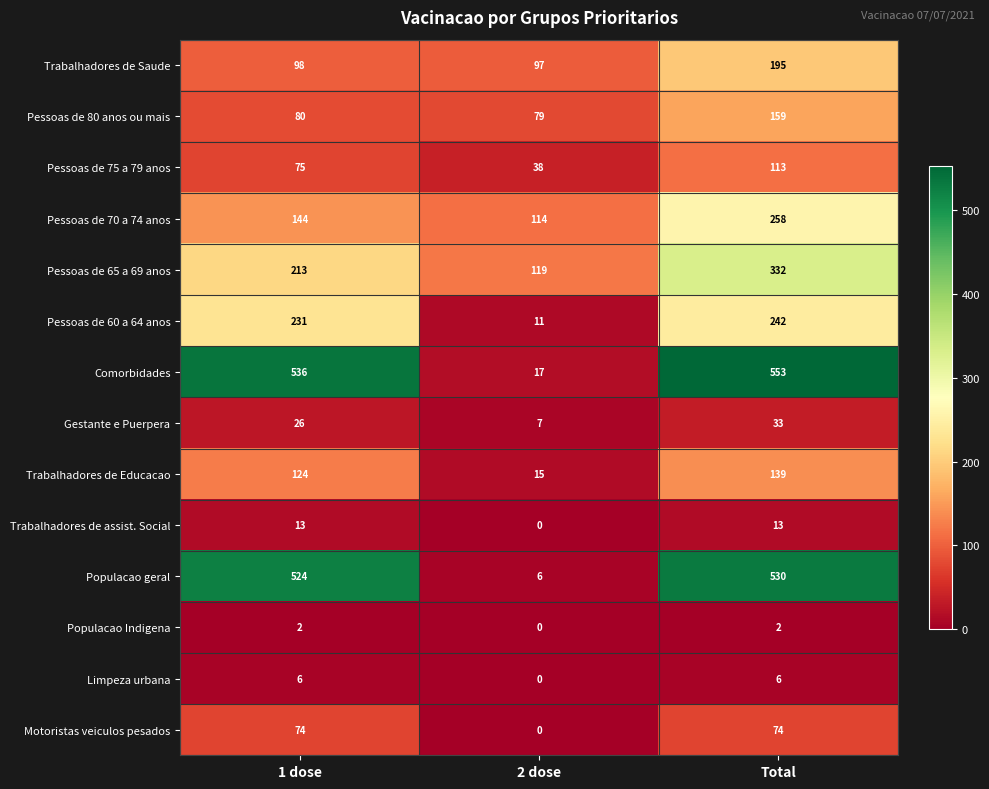

What is the spread (max minus min) of values at 1 dose?

534